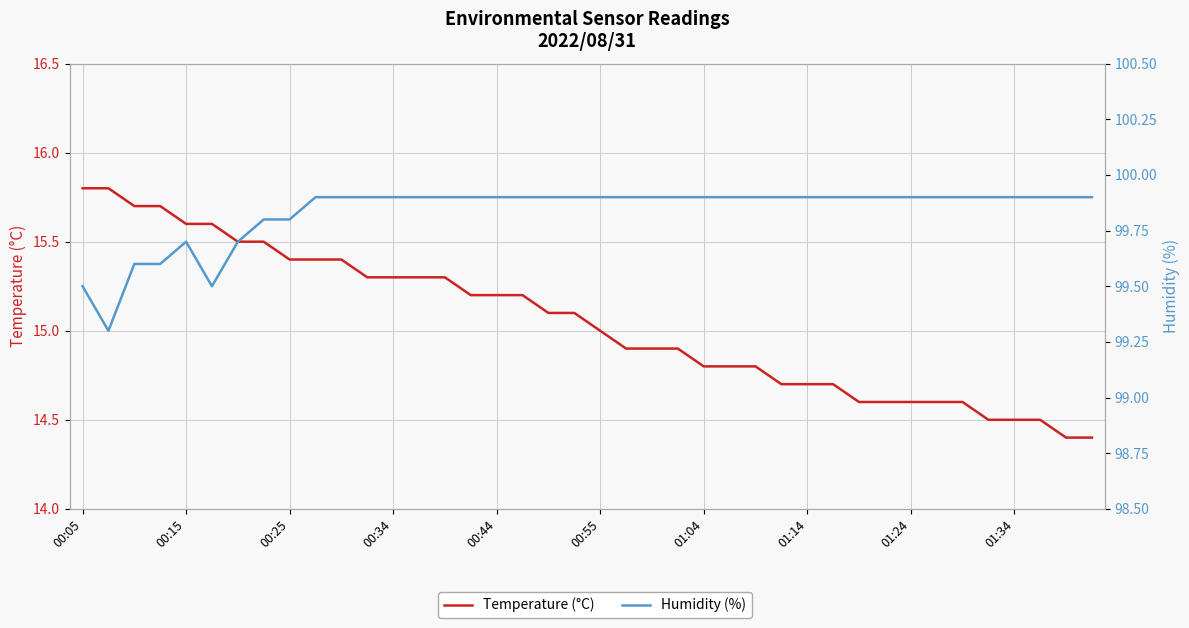

The Temperature (°C) series shows 14.5 at 35. True or false?

True